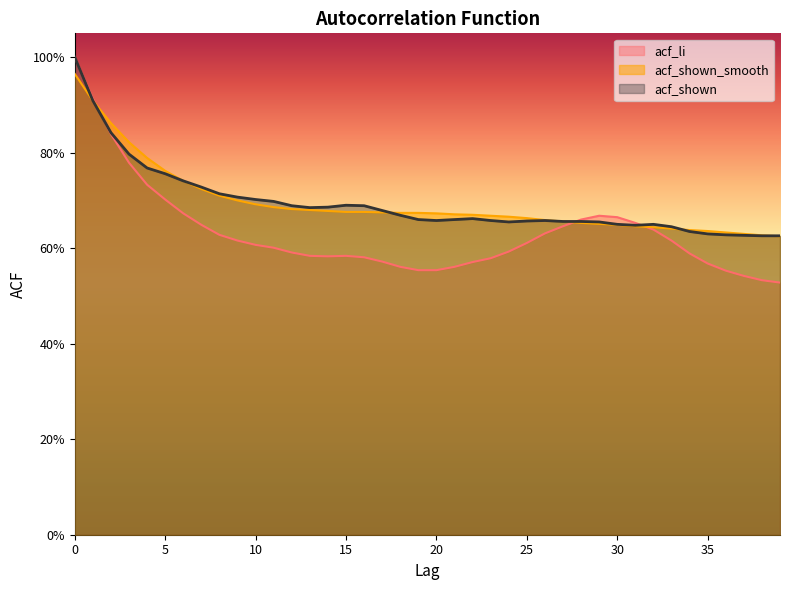

Where is acf_li nearest to the value 0?

39